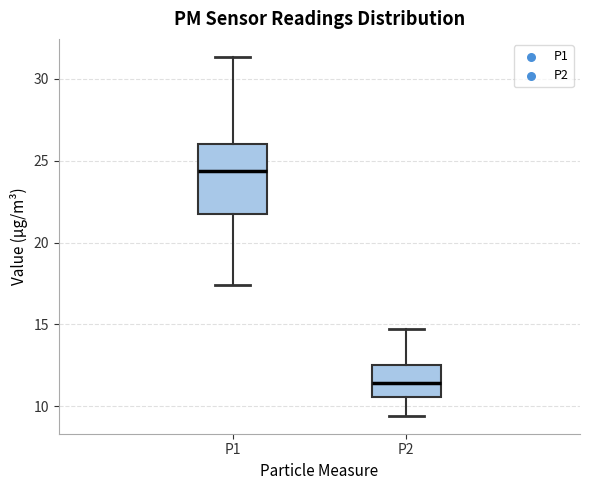

Reading left to right, read every box against the y-axis: the position of its median line, the range the box covers, and the ends of its whiskers. The values are not printed on the chart, so give them approximately, as read against the axis.

P1: median 24.5, box 21.5 to 26.0, whiskers 17.5 to 31.5
P2: median 11.5, box 10.5 to 12.5, whiskers 9.5 to 14.5